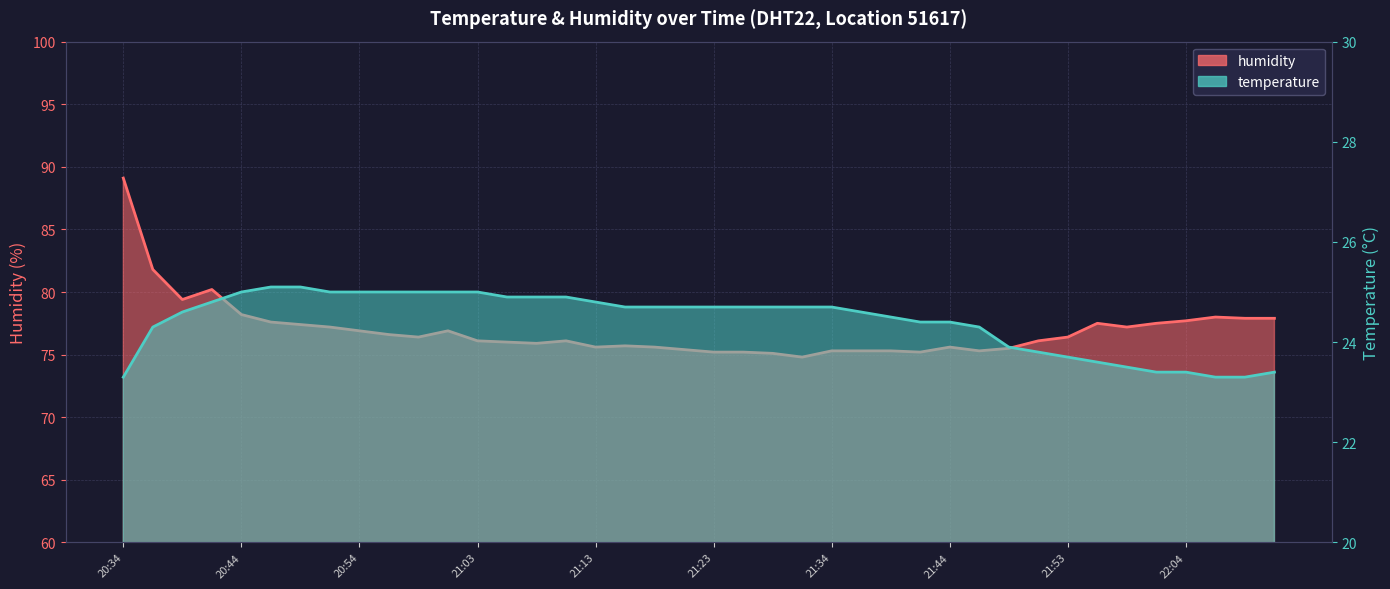

Which has a higher value, 21:03 or 21:48?

21:03